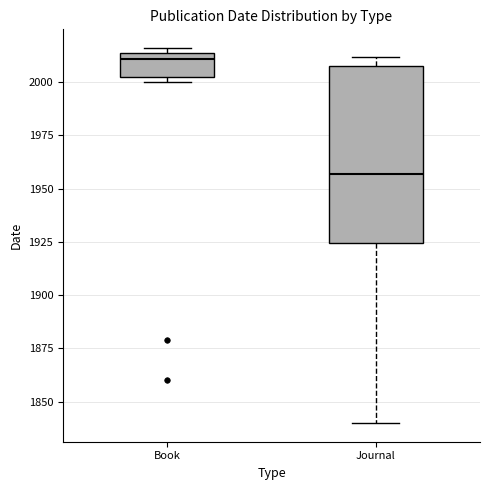

Which box is the tallest, from its lower edge to its upper edge?

Journal